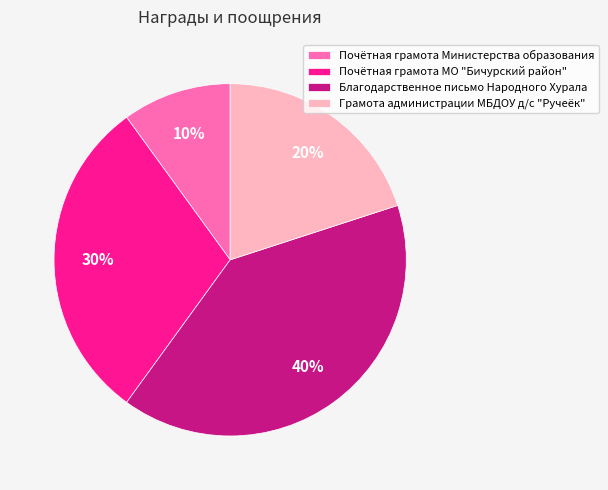

Count the number of slices in the pie.

4